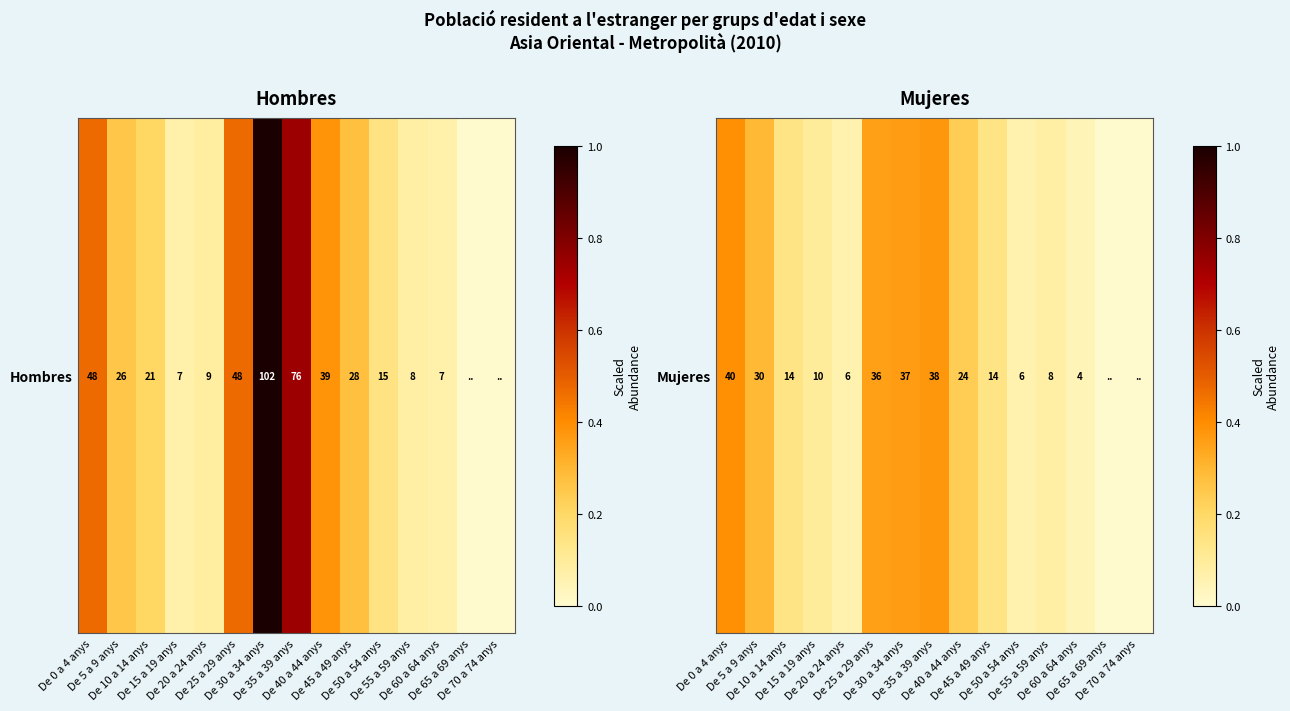

At which category does the chart reach its minimum across all series?

De 65 a 69 anys